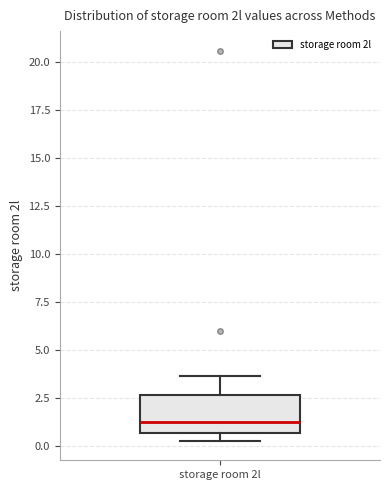

Read this box plot against the y-axis: the position of the median line, the range covered by the box, and the ends of both whiskers. The values are not printed on the chart, so give them approximately, as read against the axis.

median 1.5, box 0.5 to 2.5, whiskers 0.5 (just below the box's lower edge) to 3.5